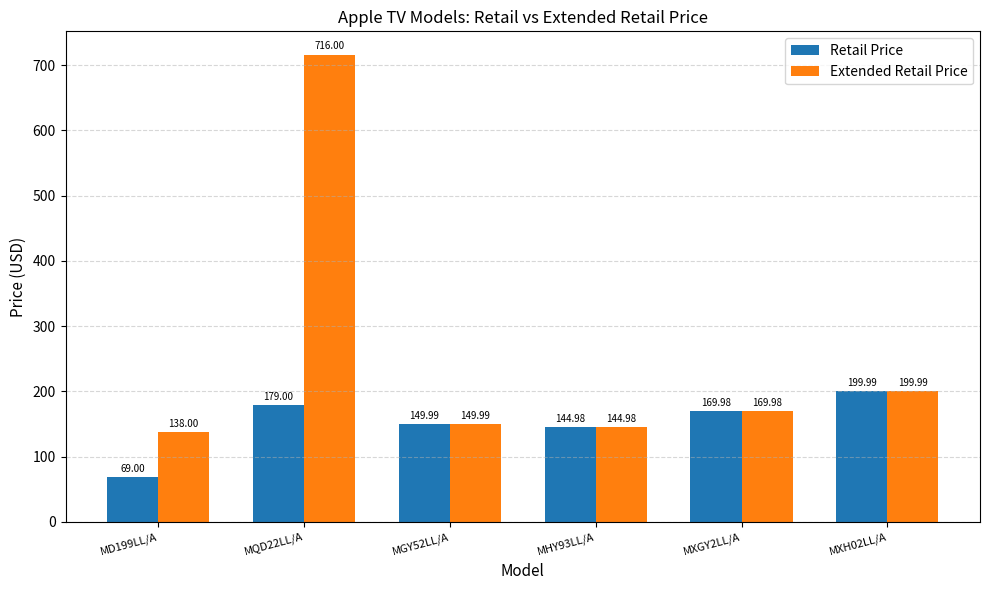

Rank the series by their average value, from lowest to highest.

Retail Price, Extended Retail Price